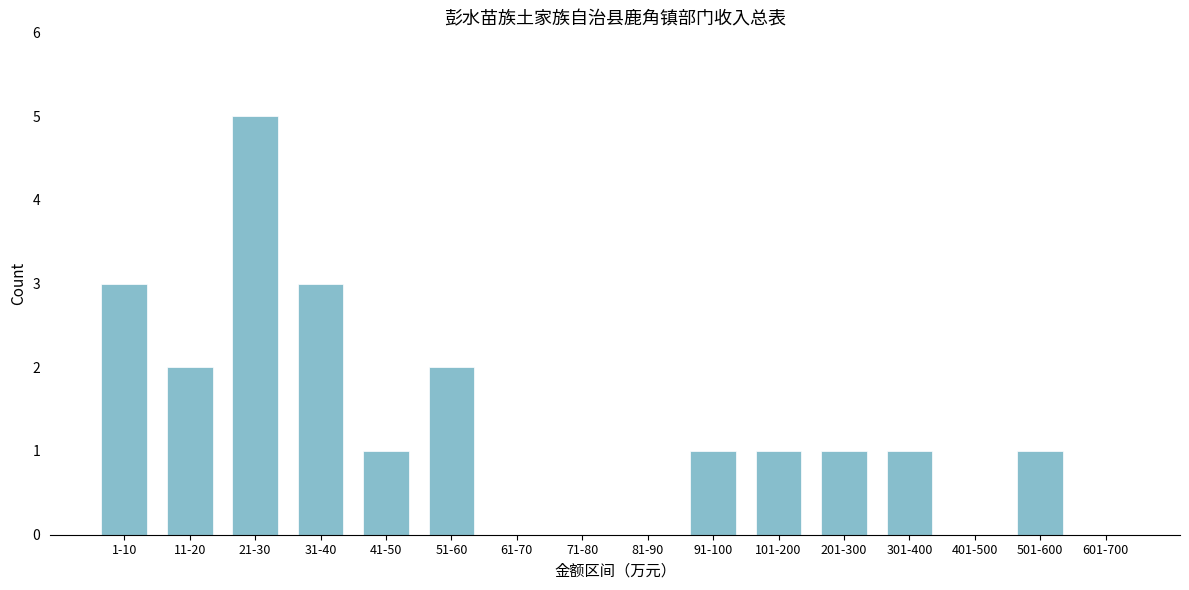

Reading left to right, extract all data points from this chart.

1-10=3	11-20=2	21-30=5	31-40=3	41-50=1	51-60=2	61-70=0	71-80=0	81-90=0	91-100=1	101-200=1	201-300=1	301-400=1	401-500=0	501-600=1	601-700=0